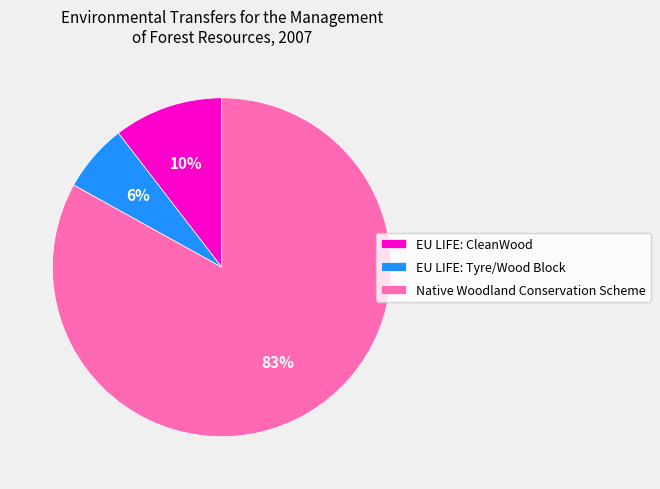

To the nearest percent, what is the average slice percentage?

33%